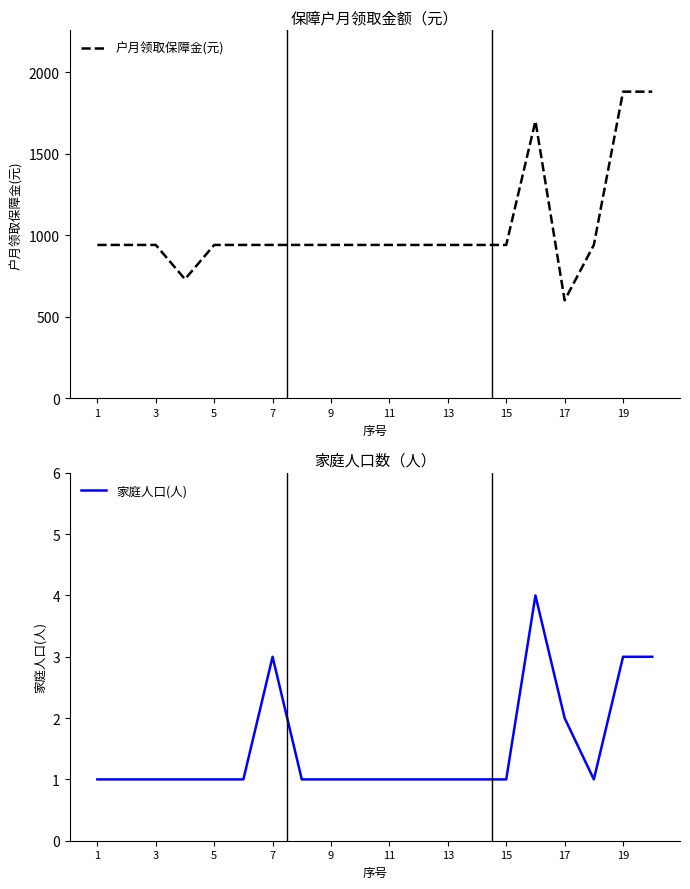

The 户月领取保障金(元) series shows 3111 at 19. True or false?

False